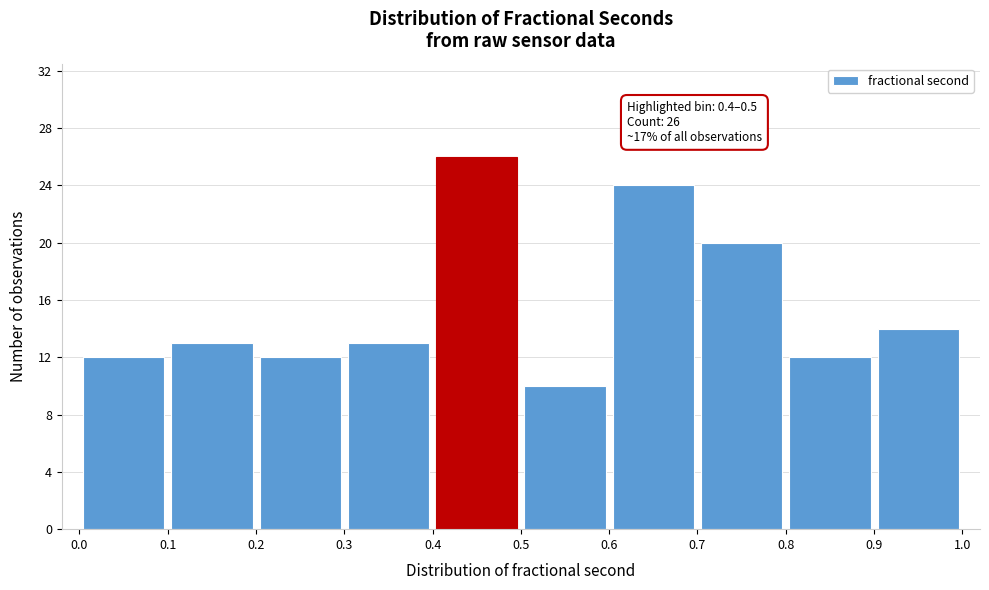

Over which range of the x-axis is the bar tallest?

0.4 to 0.5